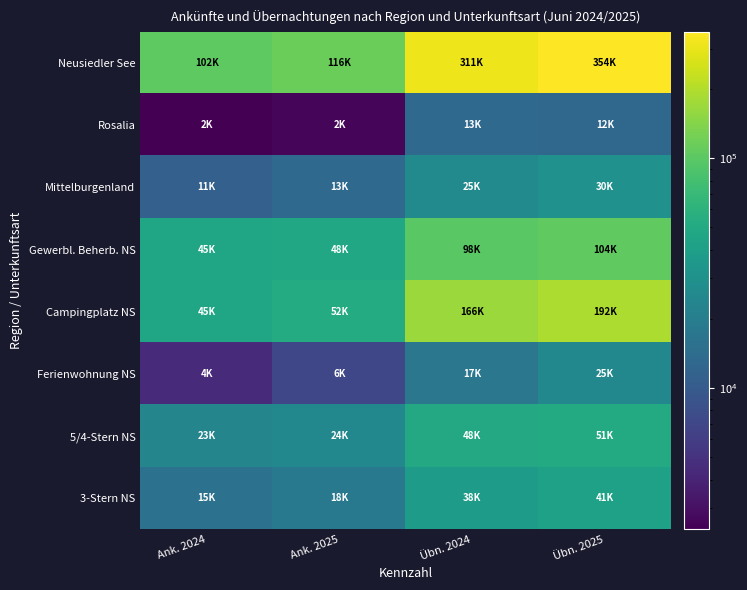

How many data points does each series have?

4